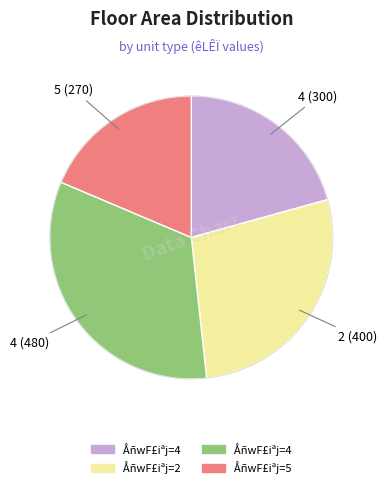

Does any single category account for the majority?

No